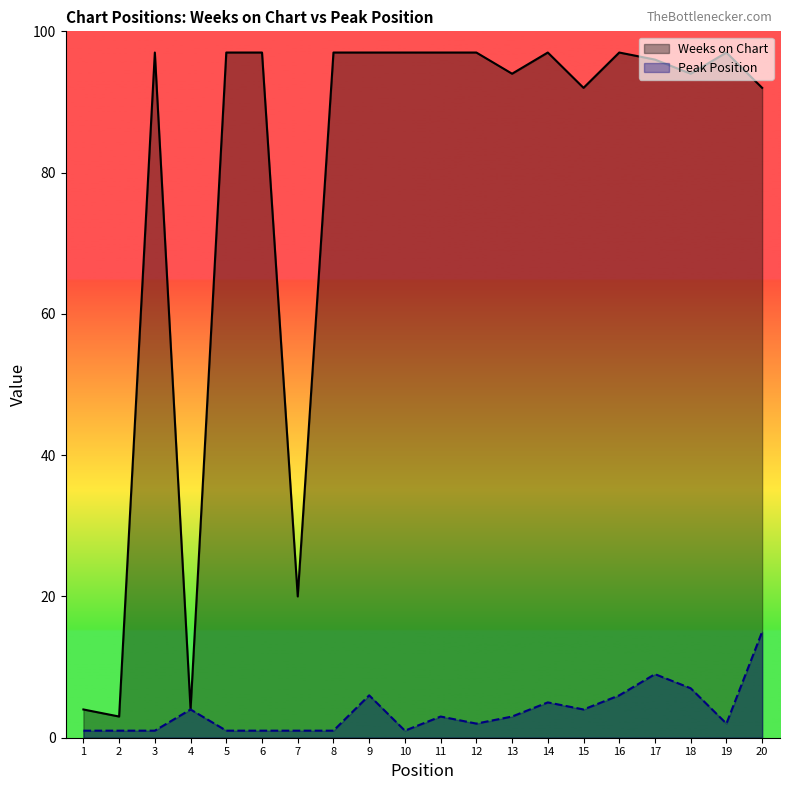

Reading left to right, extract all data points from this chart.

Weeks on Chart: 4	3	97	4	97	97	20	97	97	97	97	97	94	97	92	97	96	94	97	92
Peak Position: 1	1	1	4	1	1	1	1	6	1	3	2	3	5	4	6	9	7	2	15